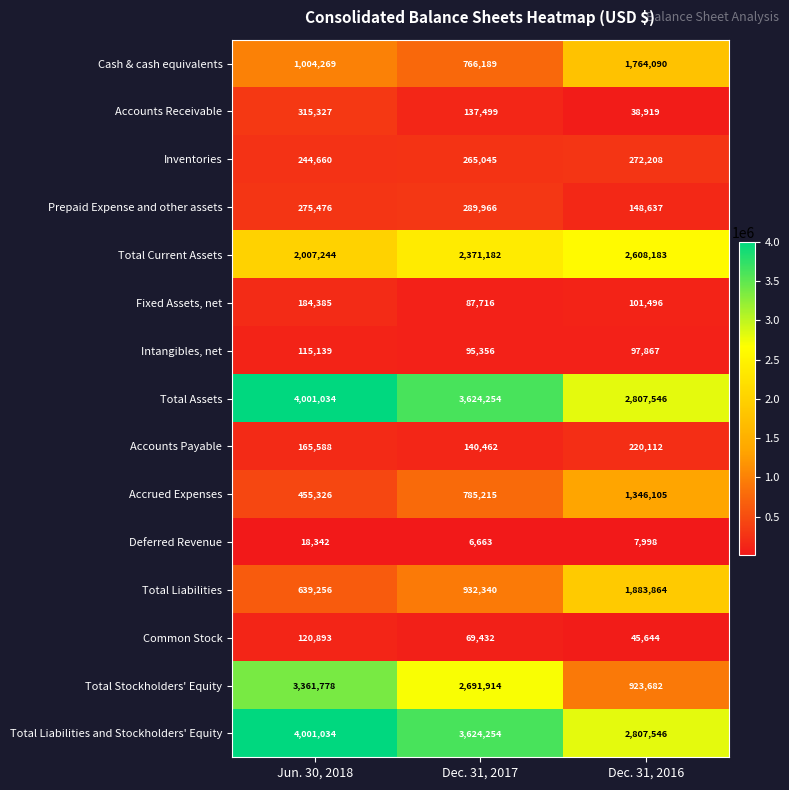

What is the total value across all series at Dec. 31, 2016?

15073897